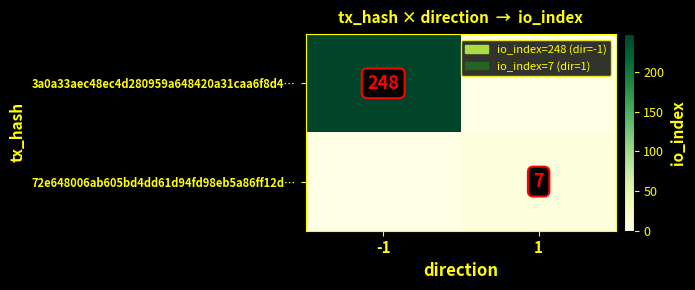

The value of 3a0a33aec48ec4d280959a648420a31caa6f8d4… at -1 is 248. True or false?

True